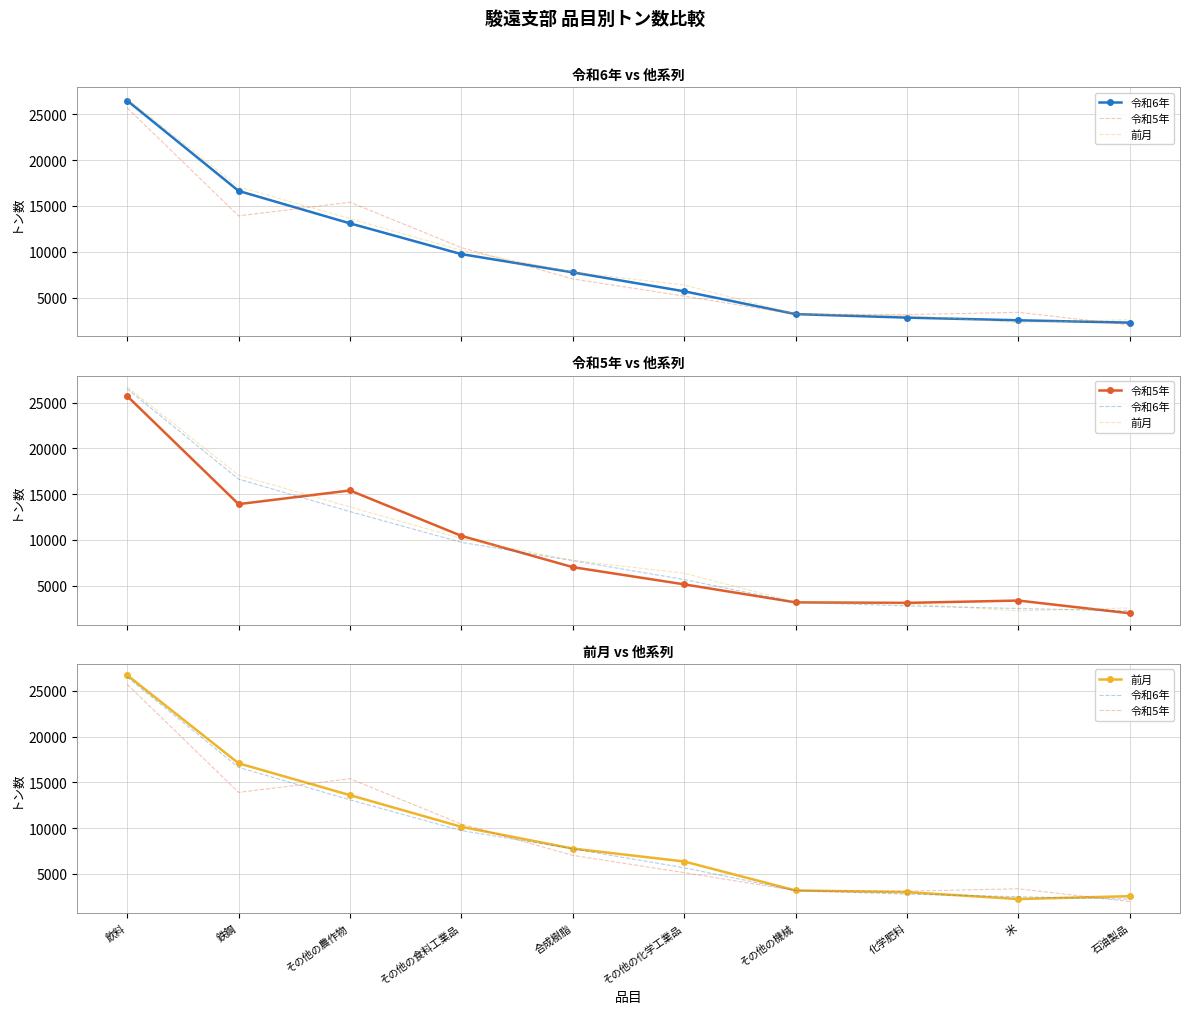

What is the value of the 前月 point at the 1st from the left?

26715